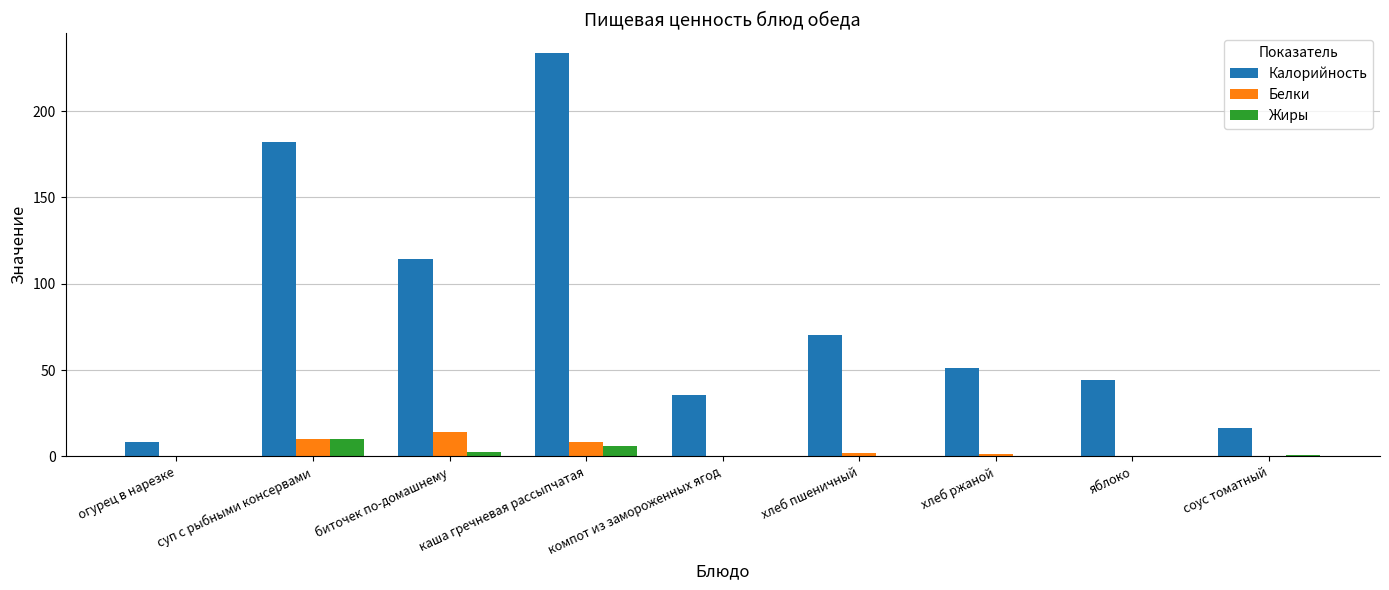

Is the value of Белки at хлеб ржаной greater than the value of Калорийность at соус томатный?

No